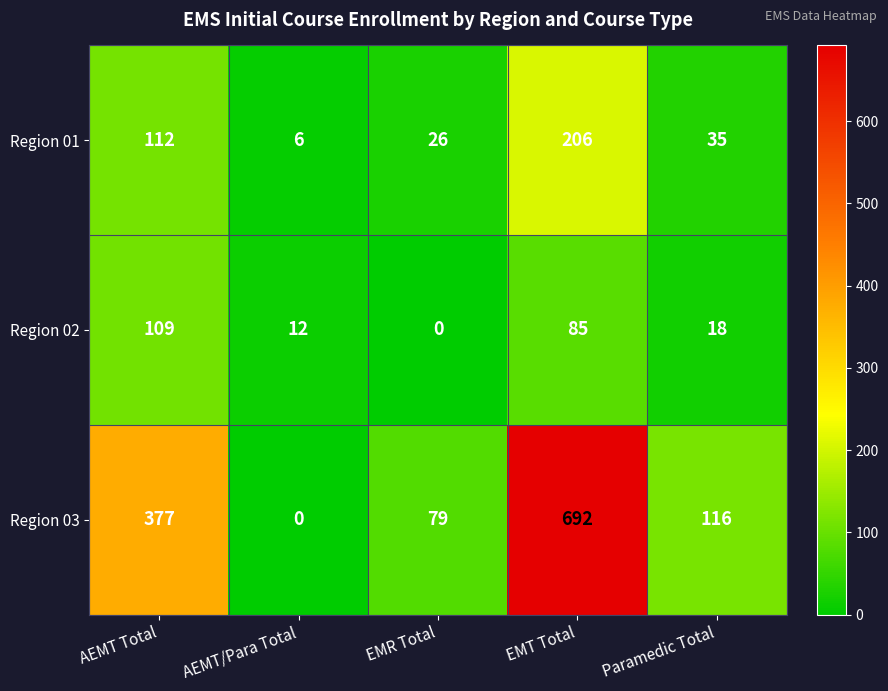

At how many categories does at least one series exceed 406?

1